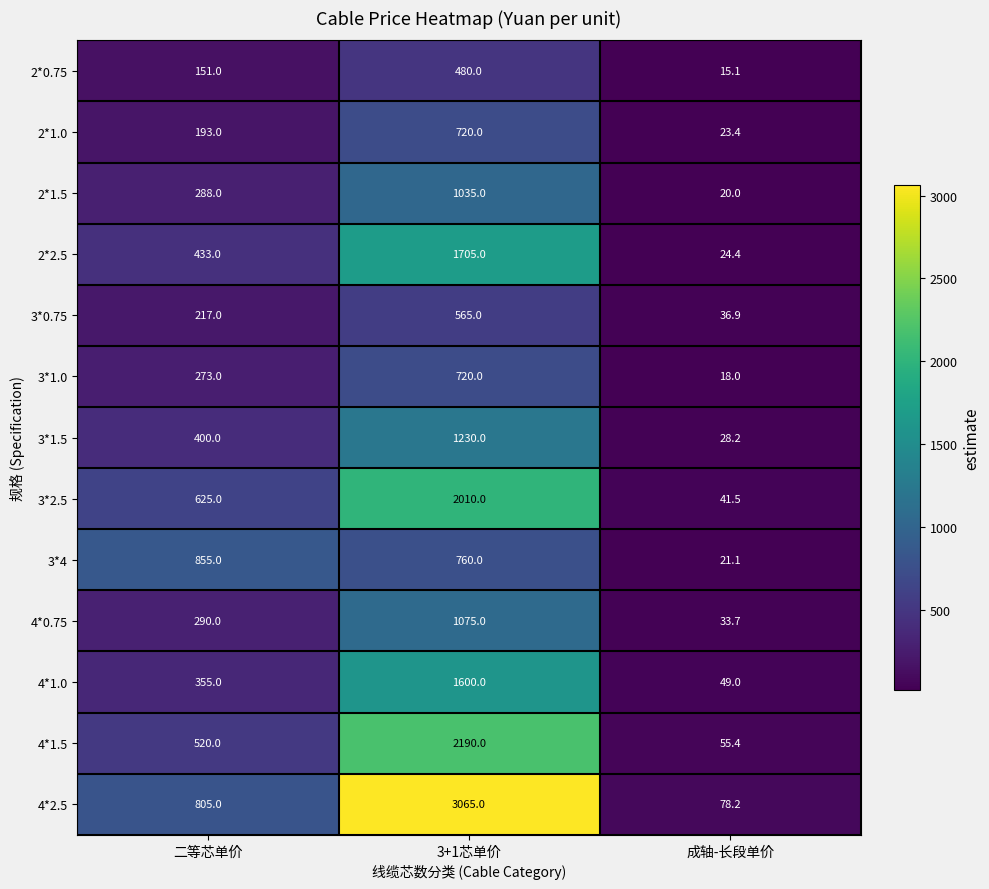

Rank the series at 成轴-长段单价 from lowest to highest value.

2*0.75, 3*1.0, 2*1.5, 3*4, 2*1.0, 2*2.5, 3*1.5, 4*0.75, 3*0.75, 3*2.5, 4*1.0, 4*1.5, 4*2.5